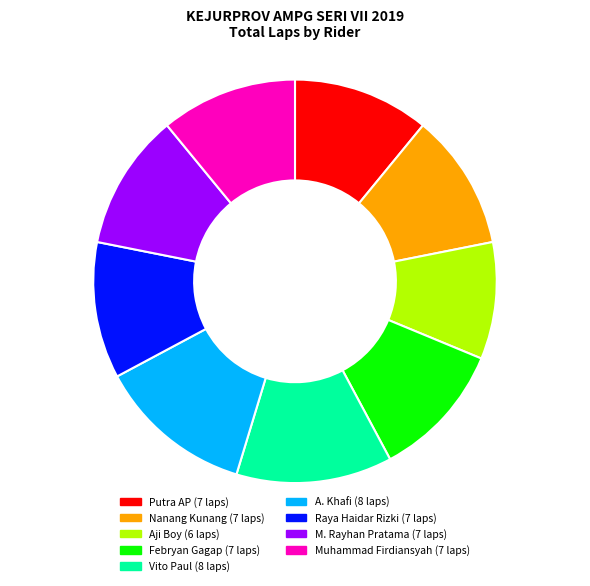

True or false: Nanang Kunang accounts for 11% of the total.

True